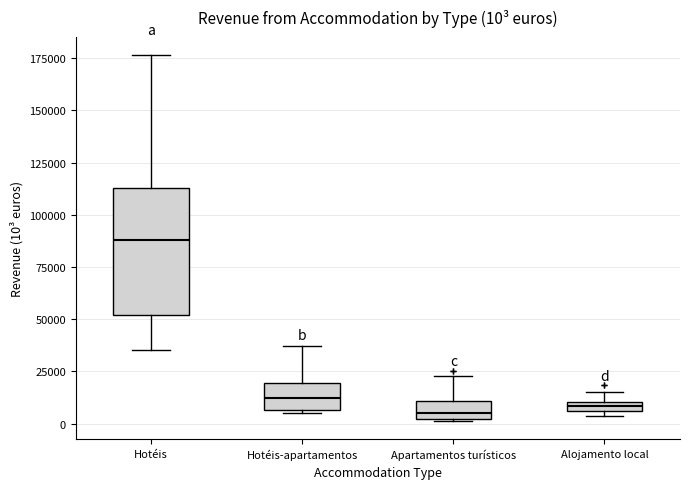

Which box is the tallest, from its lower edge to its upper edge?

Hotéis